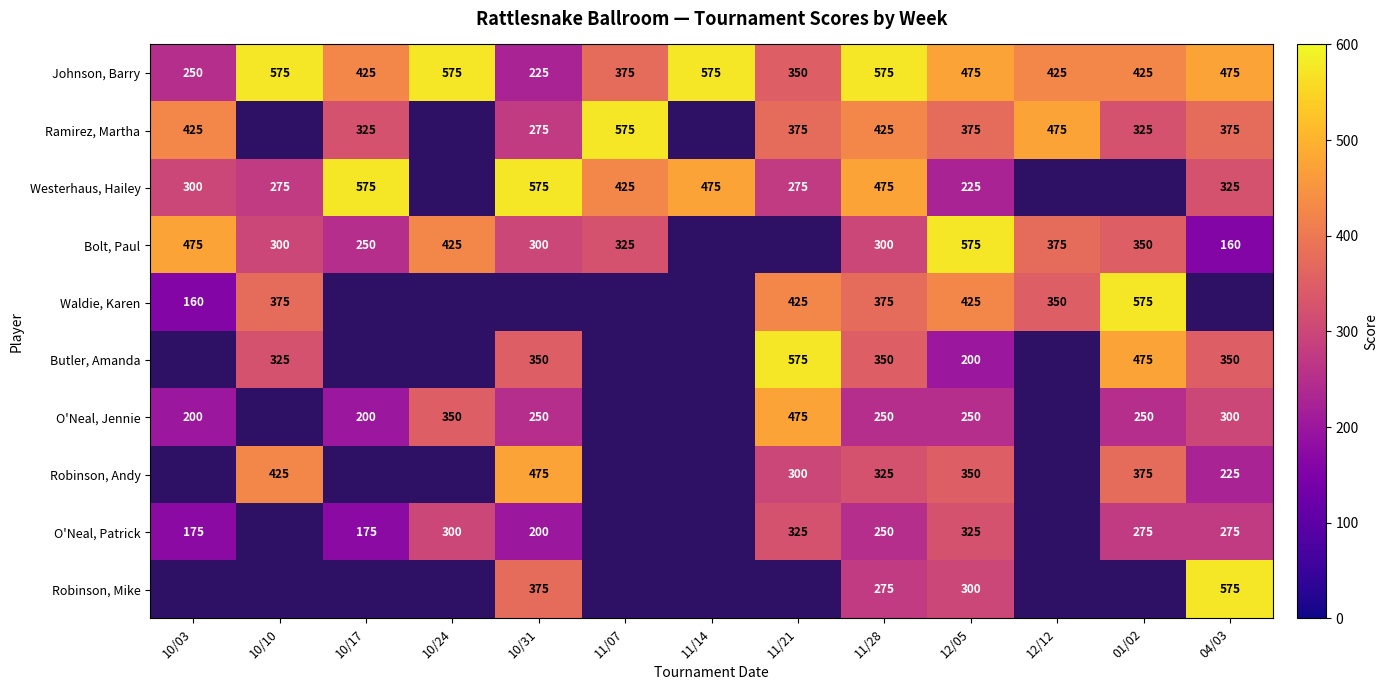

What is the spread (max minus min) of values at 11/28?

325